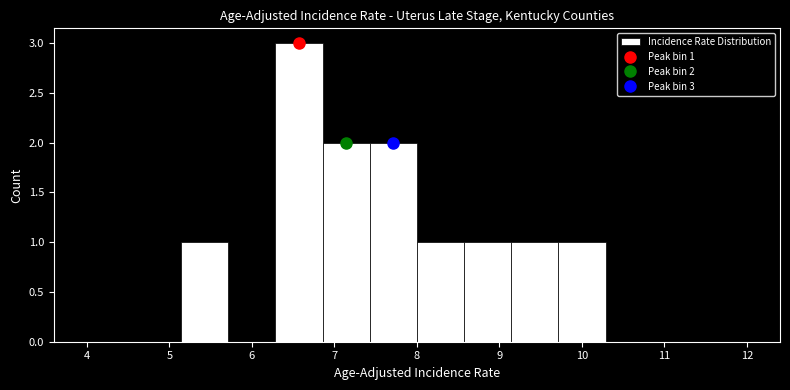

Over which range of the x-axis is the bar tallest?

6.3 to 6.9